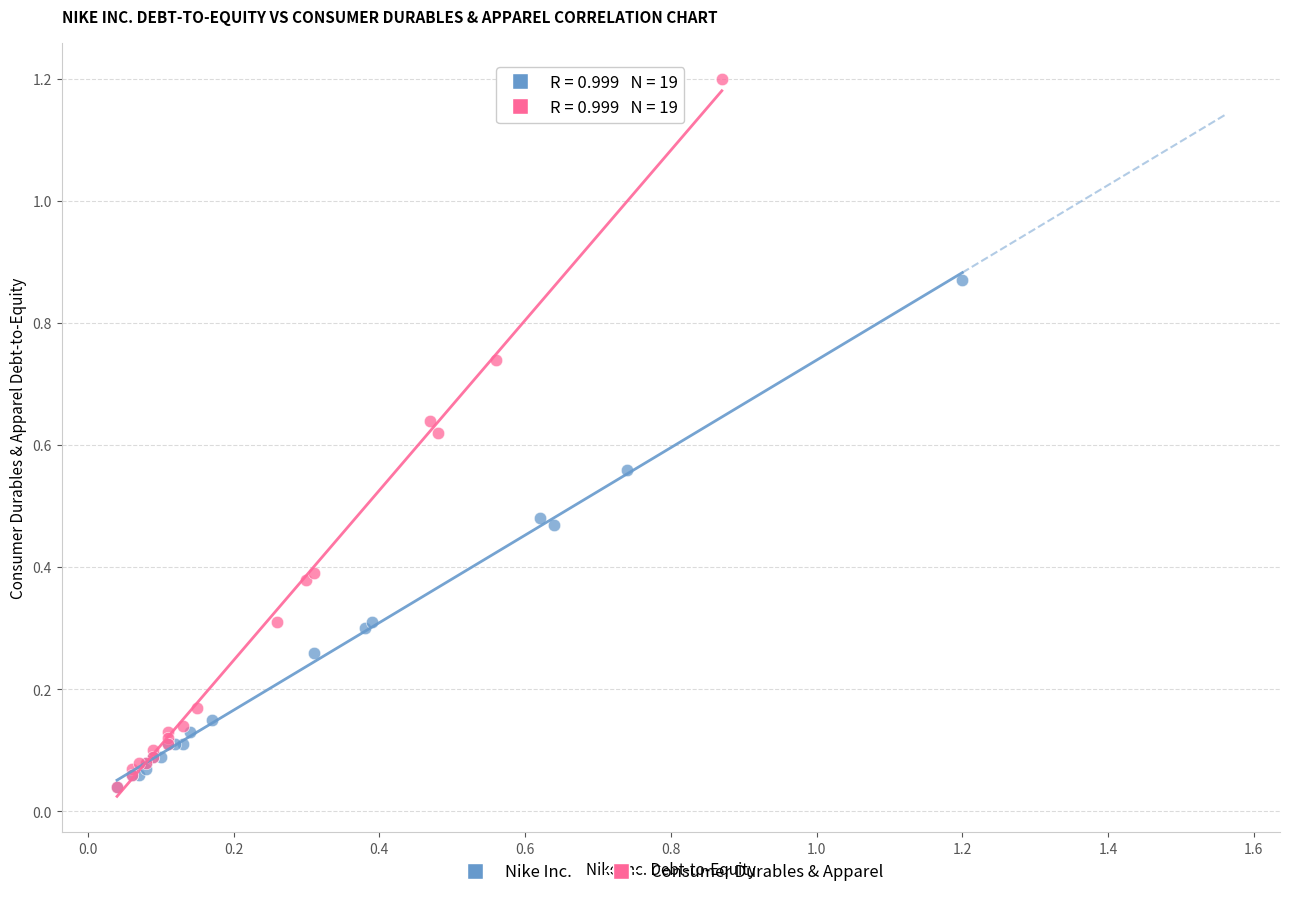

Which series contains the highest Y value?

Consumer Durables & Apparel